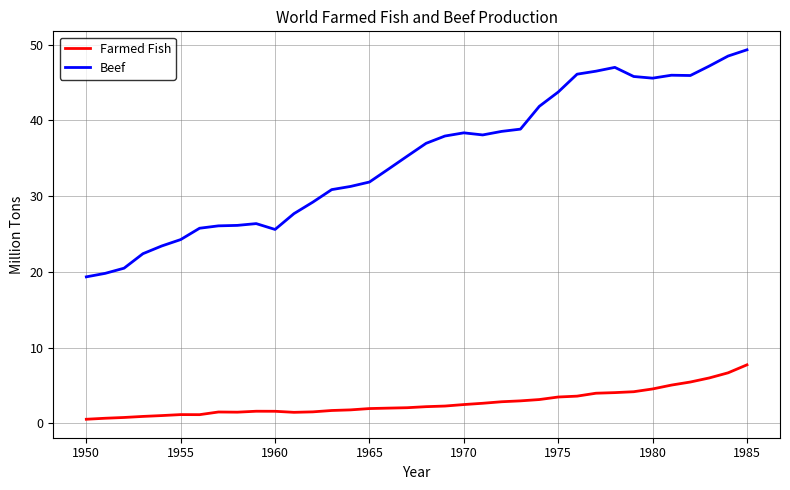

True or false: Beef has more than 2 points higher than both neighbors.

True